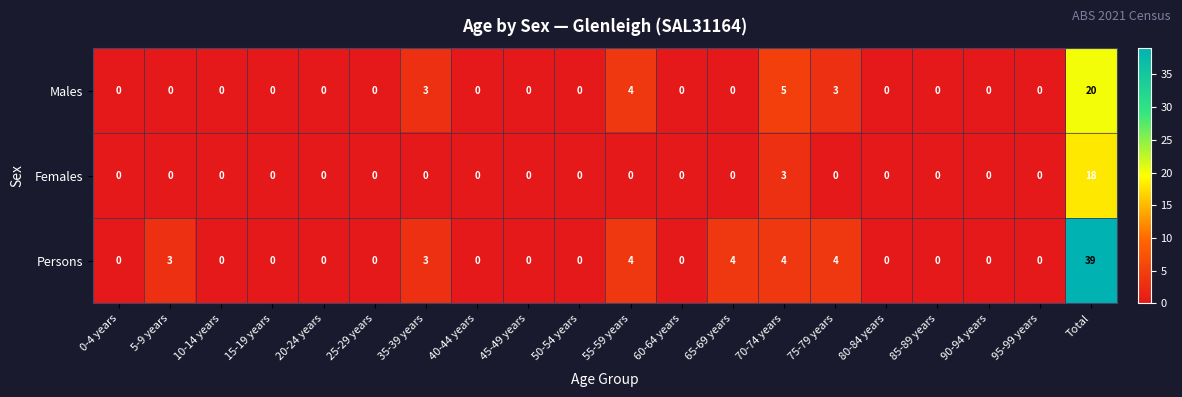

What is the sum of the Males values at Total and 5-9 years?

20